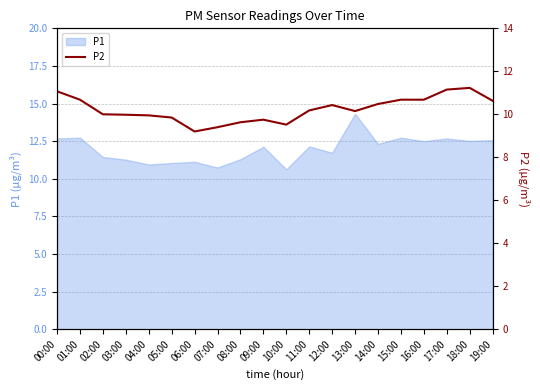

True or false: the data shows 10.4 at 12:00.

True